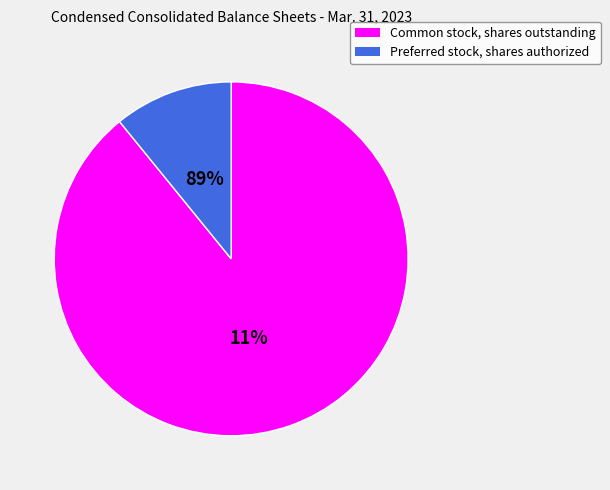

Rank the categories by value from lowest to highest.

Preferred stock, shares authorized, Common stock, shares outstanding